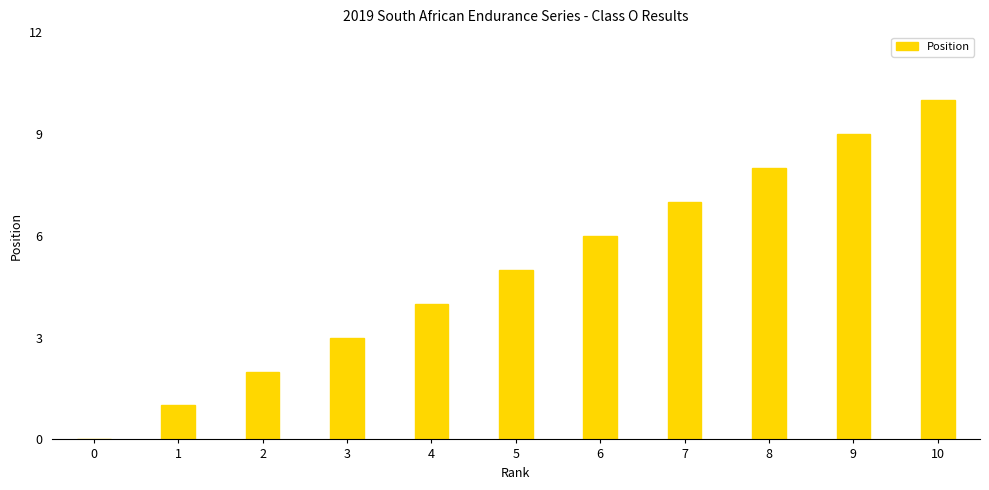

What is the ratio of the value at 7 to the value at 9?

0.8